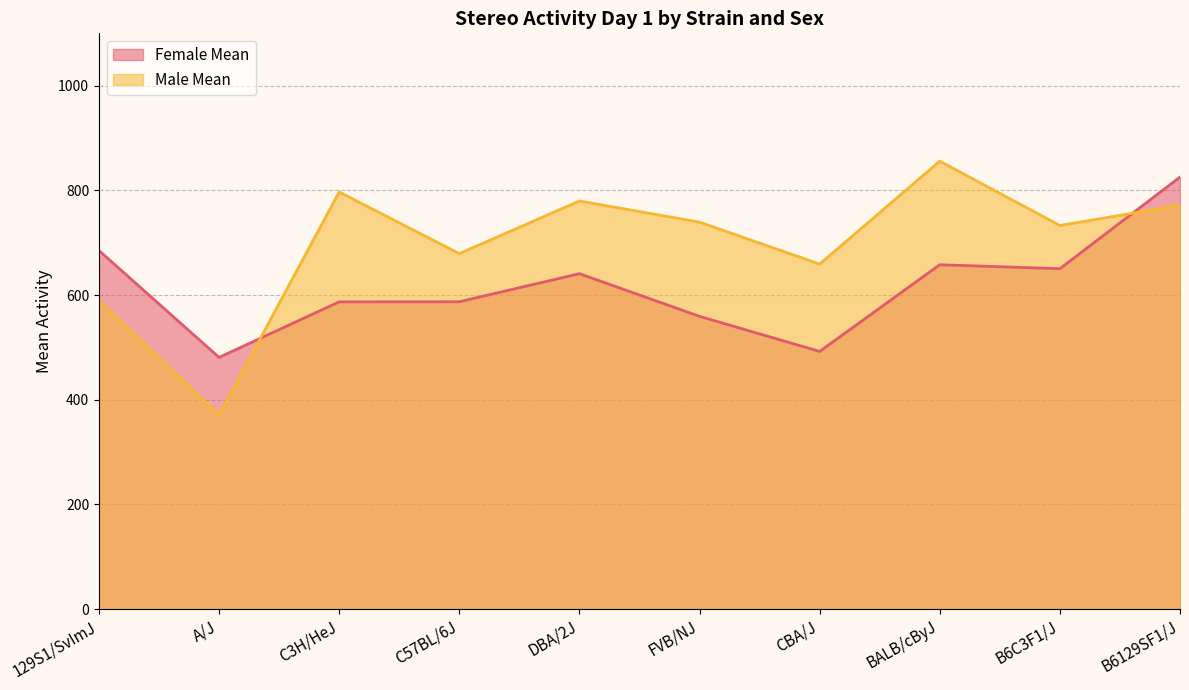

What is the difference between the maximum and minimum values in the Female Mean series?

344.5